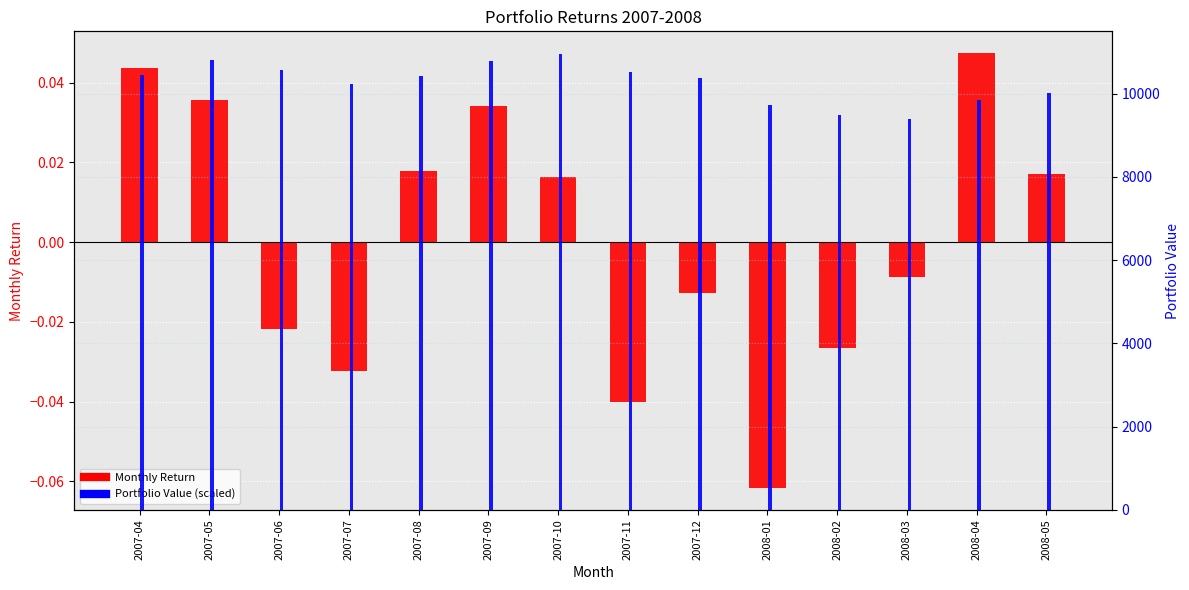

What is the difference between the Portfolio Value (scaled) values at 2008-02 and 2007-12?

897.6